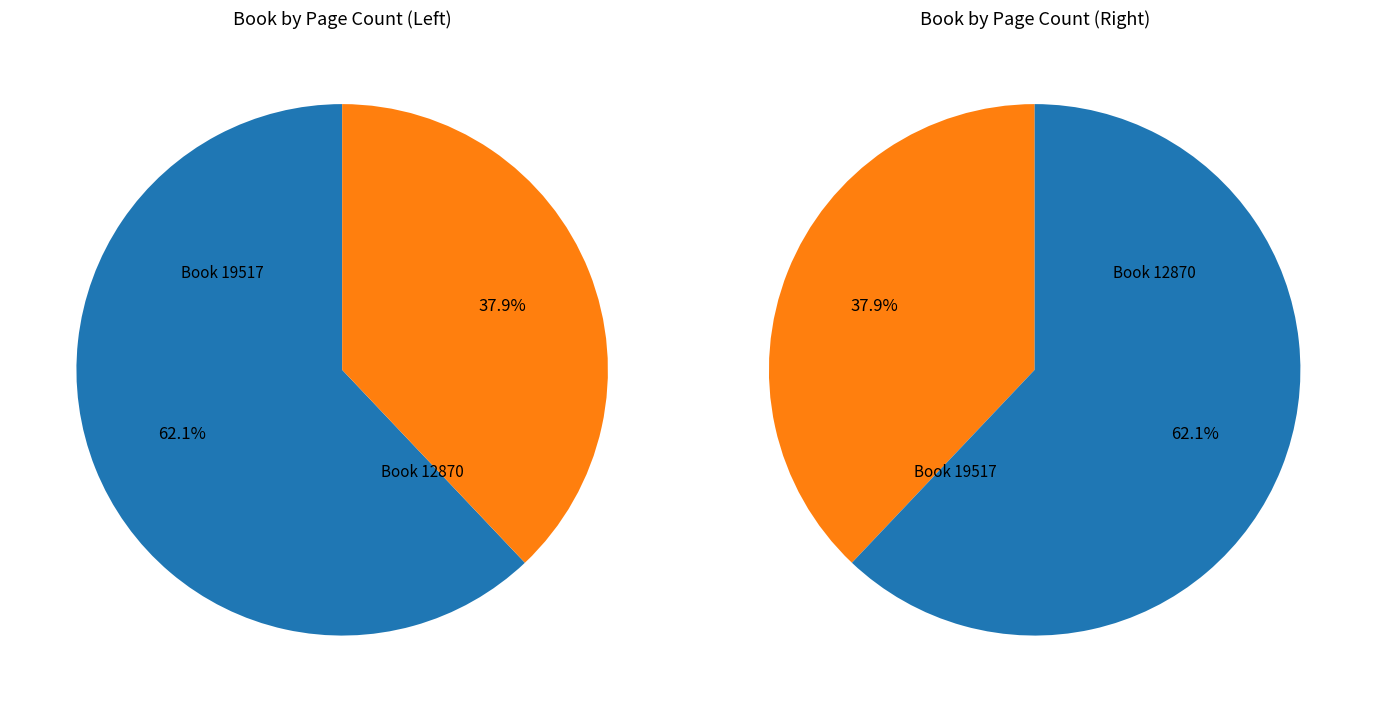

Does 12870 account for over 50% of the chart?

No